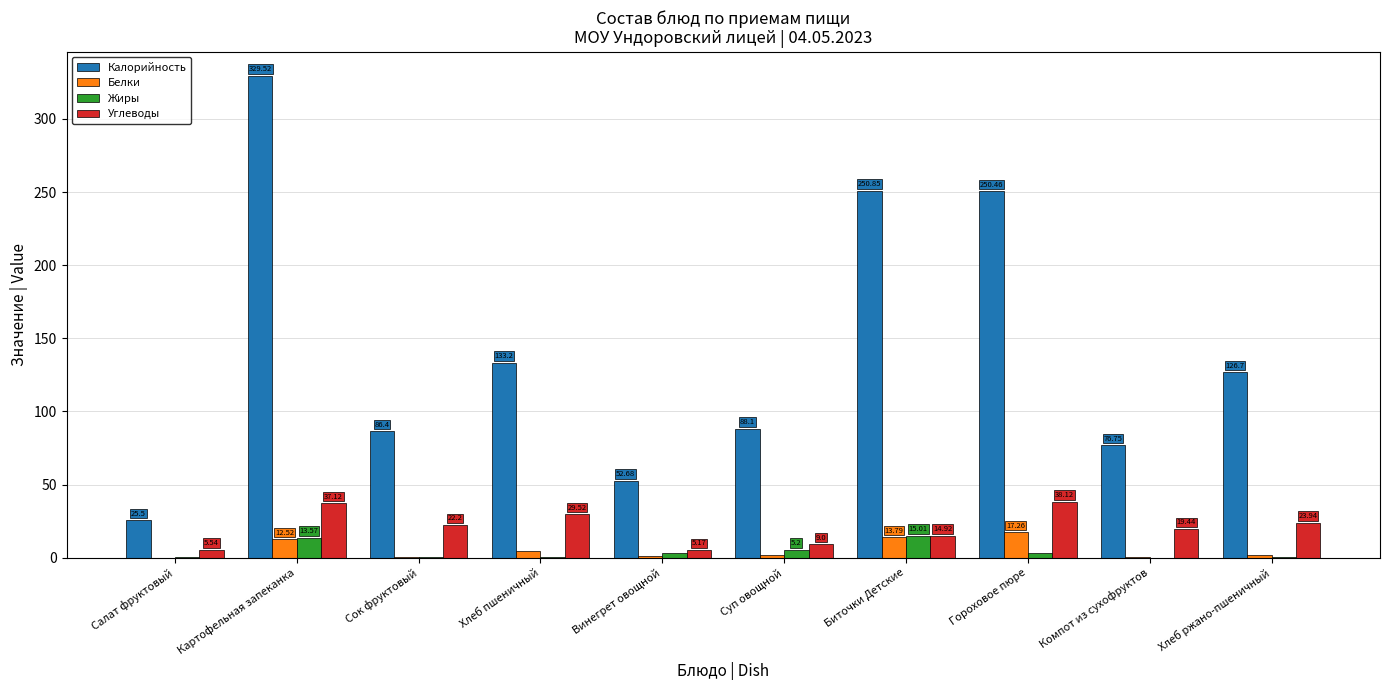

Which series has the largest total across all categories?

Калорийность